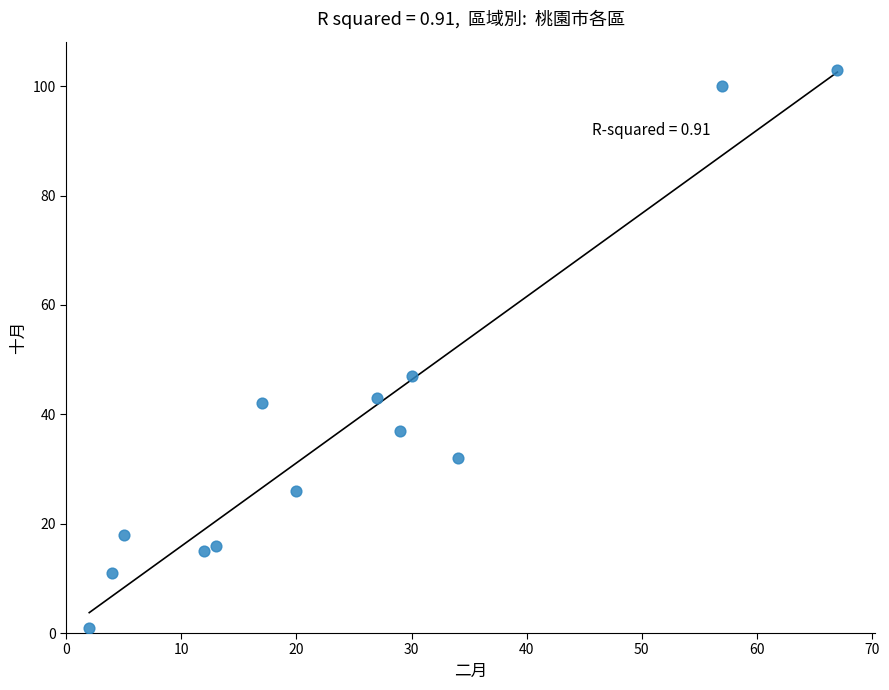

What Y value in the scatter plot is closest to 52?

47